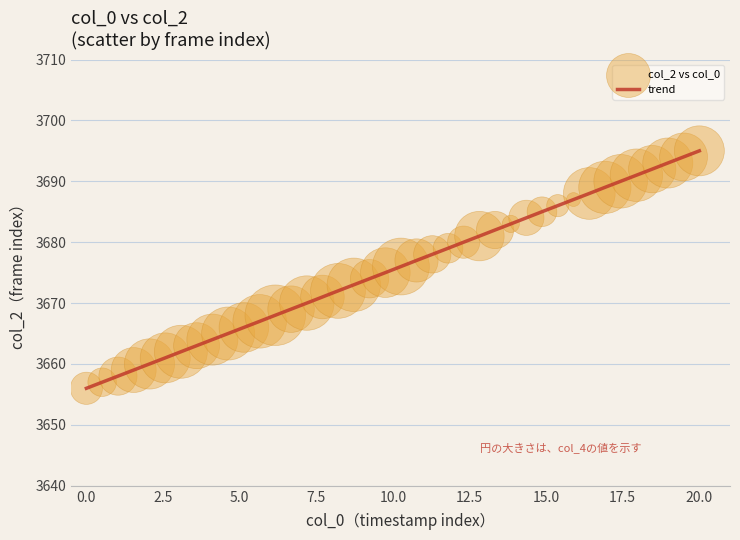

What is the difference between the maximum and minimum values?

39.0